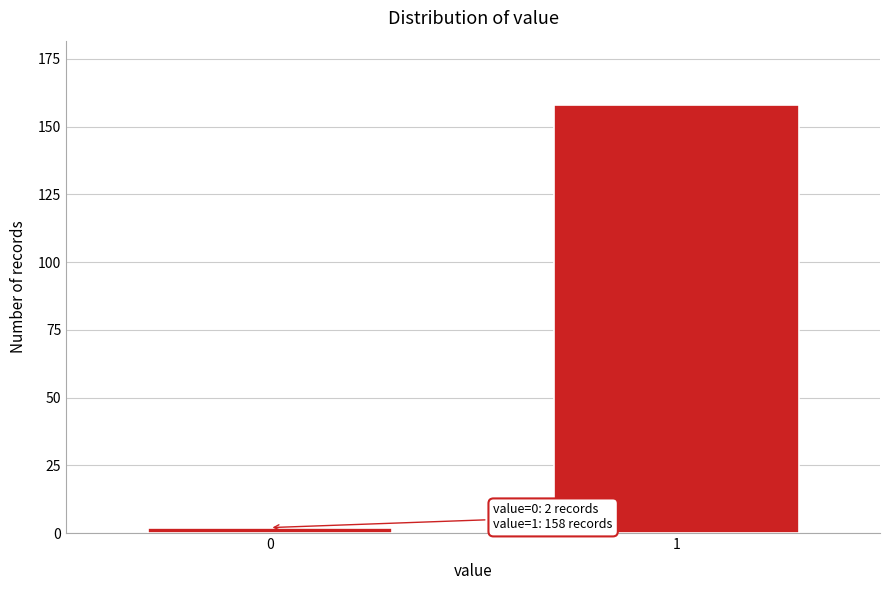

Reading left to right, what are all the values shown in this chart?

2	158